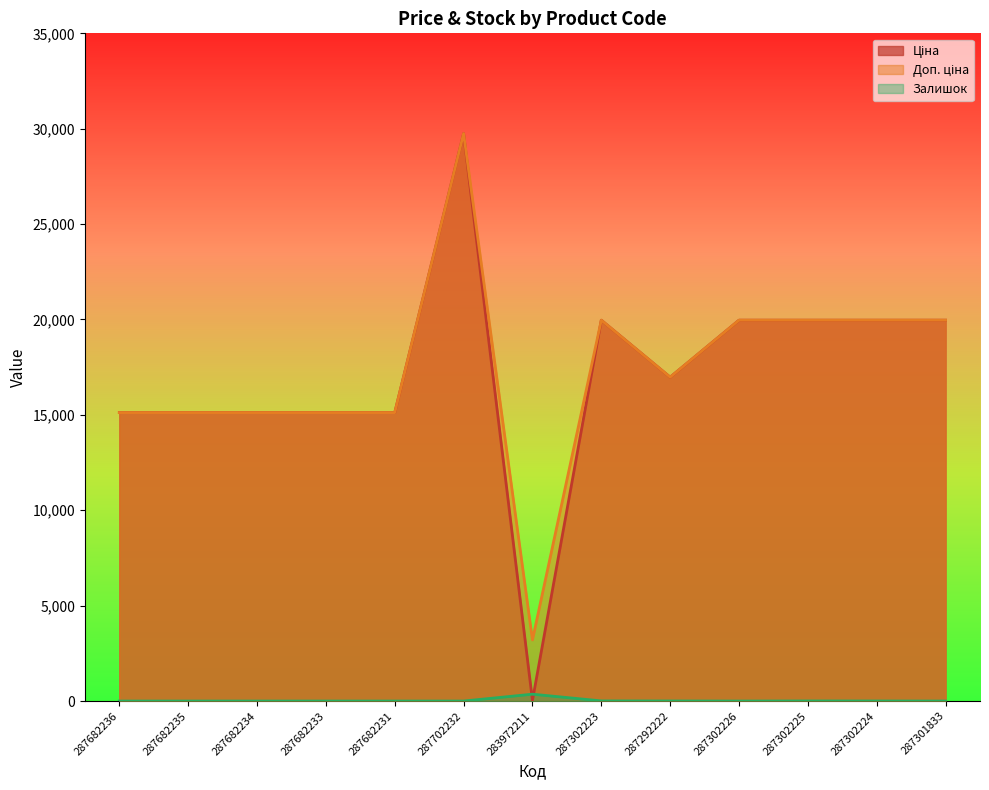

Reading left to right, extract all data points from this chart.

Ціна: 287682236=15120.0	287682235=15120.0	287682234=15120.0	287682233=15120.0	287682231=15120.0	287702232=29747.2	283972211=32.0	287302223=19964.2	287292222=16976.3	287302226=19964.2	287302225=19964.2	287302224=19964.2	287301833=19964.2
Доп. ціна: 287682236=15120.0	287682235=15120.0	287682234=15120.0	287682233=15120.0	287682231=15120.0	287702232=29747.2	283972211=3205.0	287302223=19964.2	287292222=16976.3	287302226=19964.2	287302225=19964.2	287302224=19964.2	287301833=19964.2
Залишок: 287682236=0.0	287682235=0.0	287682234=0.0	287682233=0.0	287682231=0.0	287702232=0.0	283972211=360.0	287302223=7.0	287292222=4.0	287302226=0.0	287302225=5.0	287302224=3.0	287301833=0.0